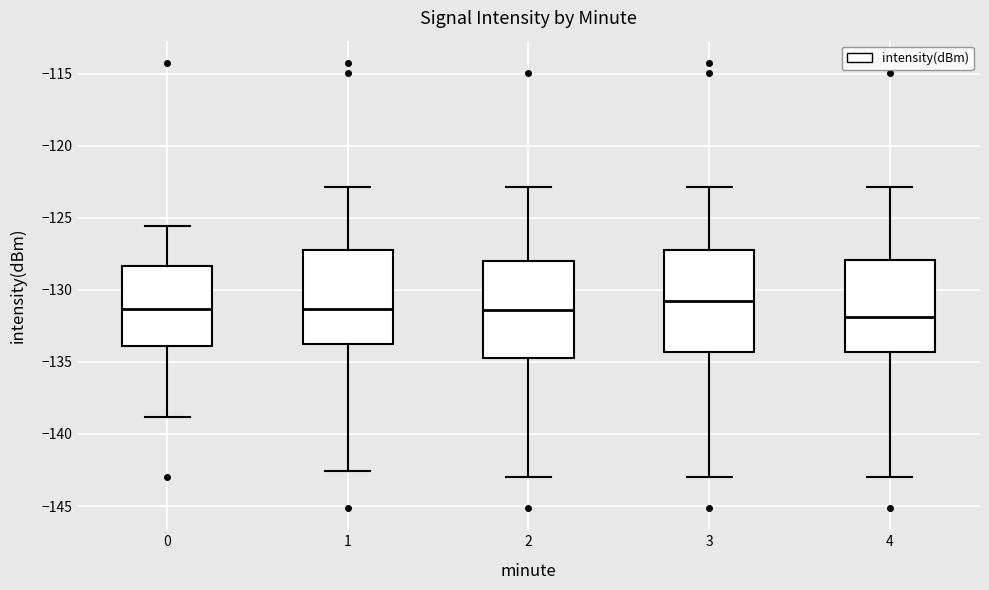

Where is the lower edge of the box at x = 4 on the y-axis? The values are not printed on the chart, so give them approximately, as read against the axis.

-134.5